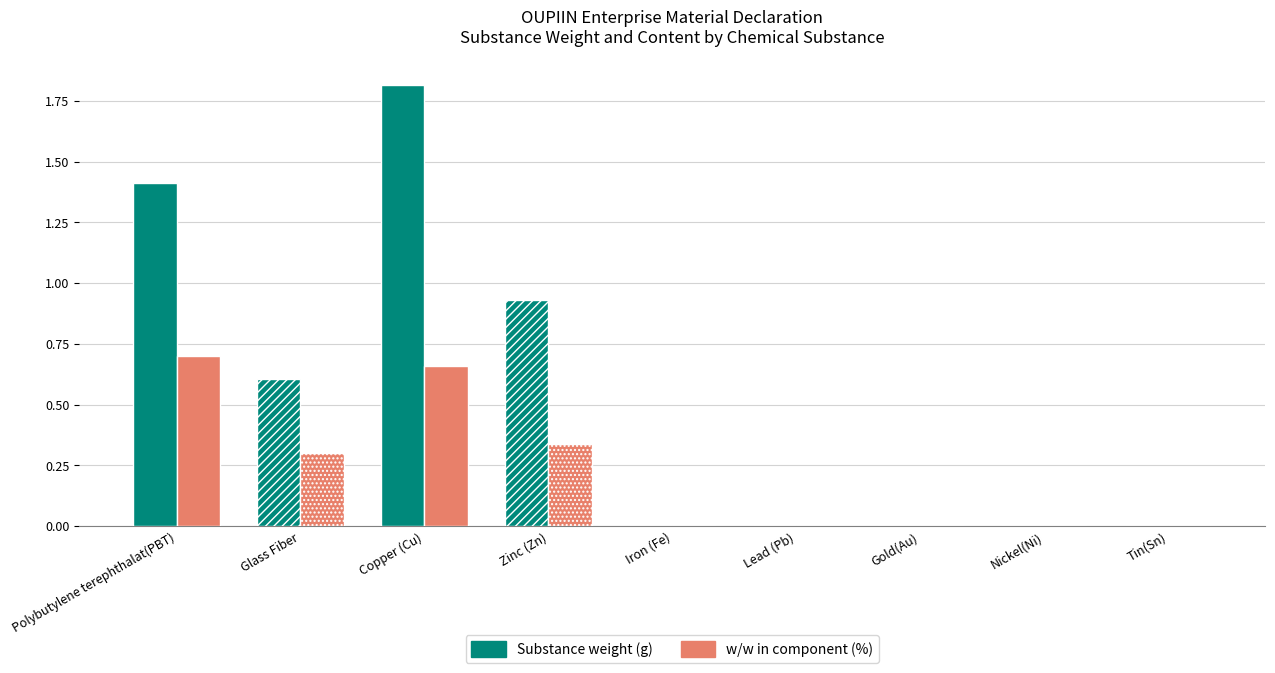

The Substance weight (g) series shows 0.0 at Gold(Au). True or false?

True